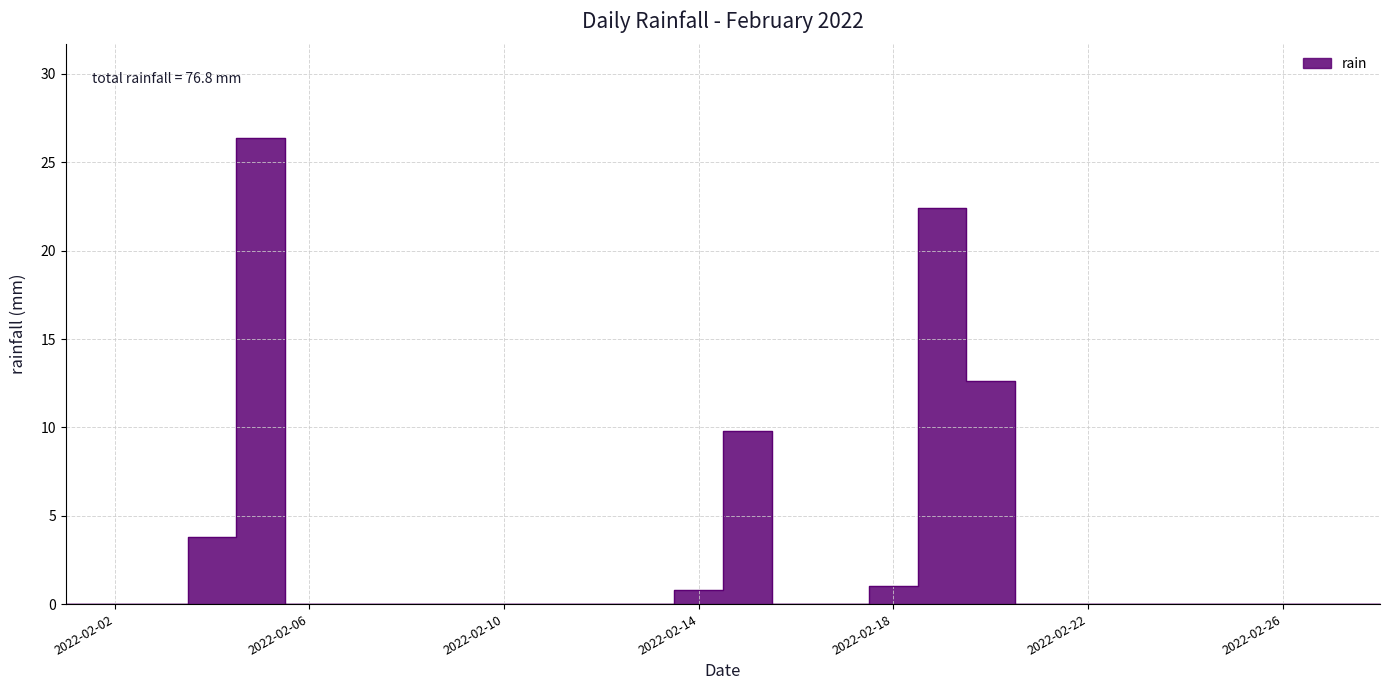

True or false: the data shows -16.0 at 2022-02-12.

False